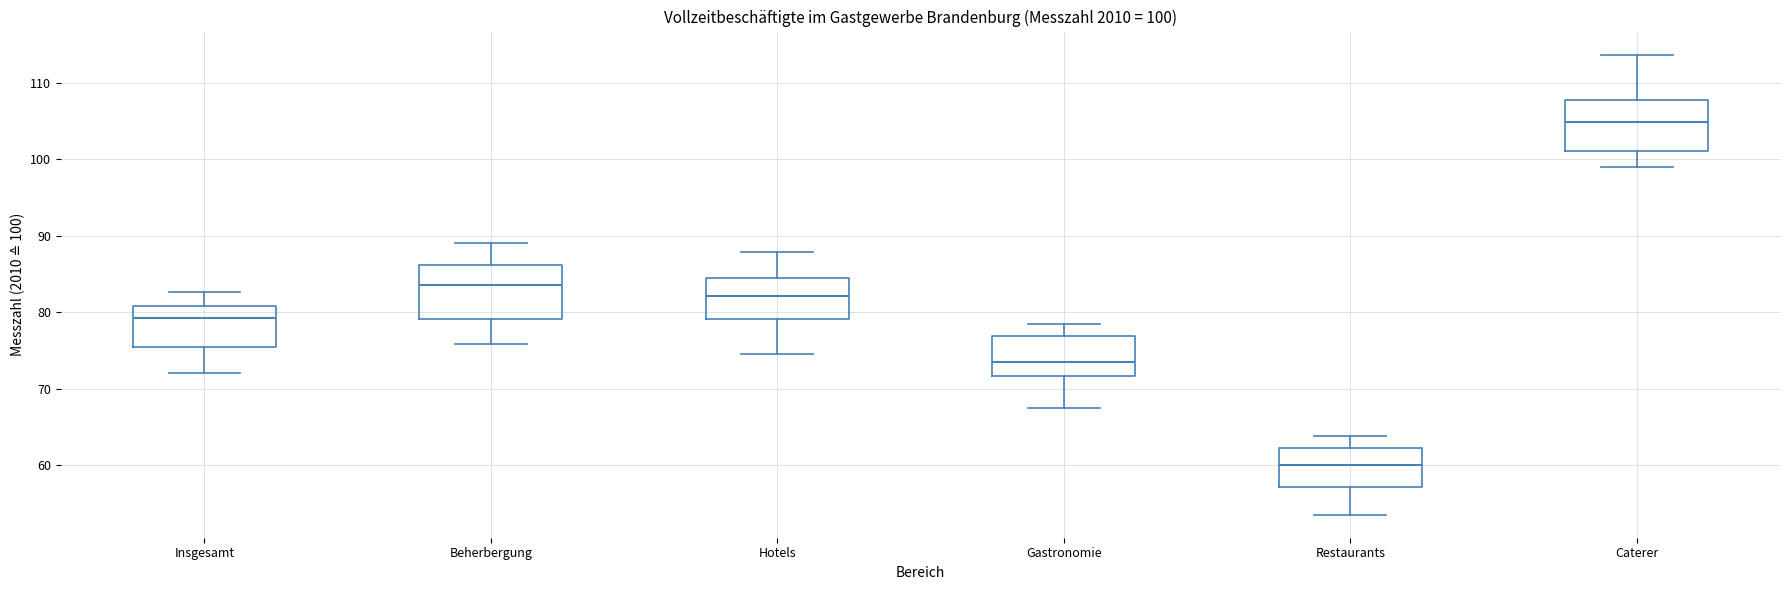

Which box's median line is the highest?

Caterer